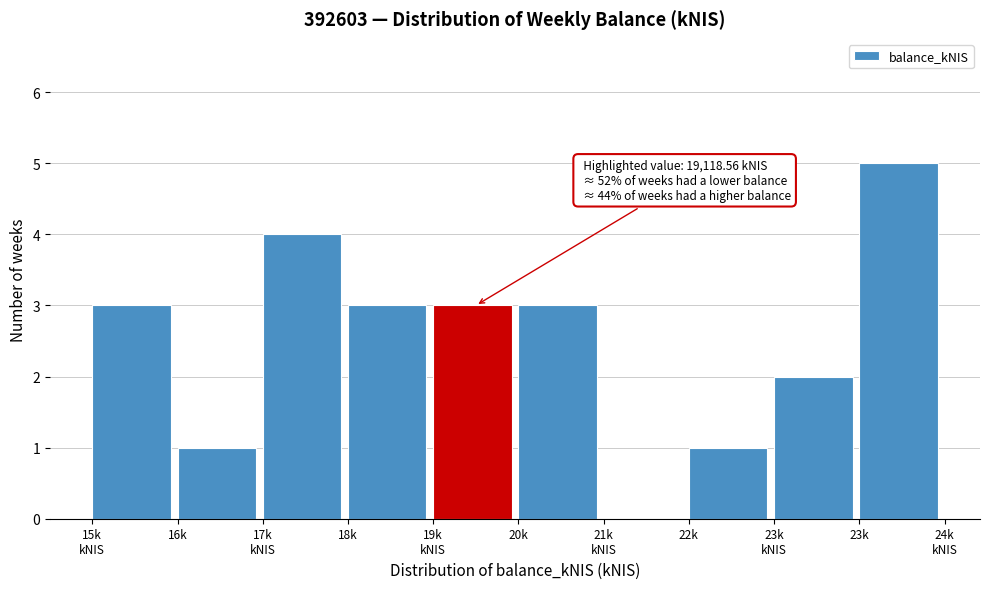

What is the sum of all values?

25